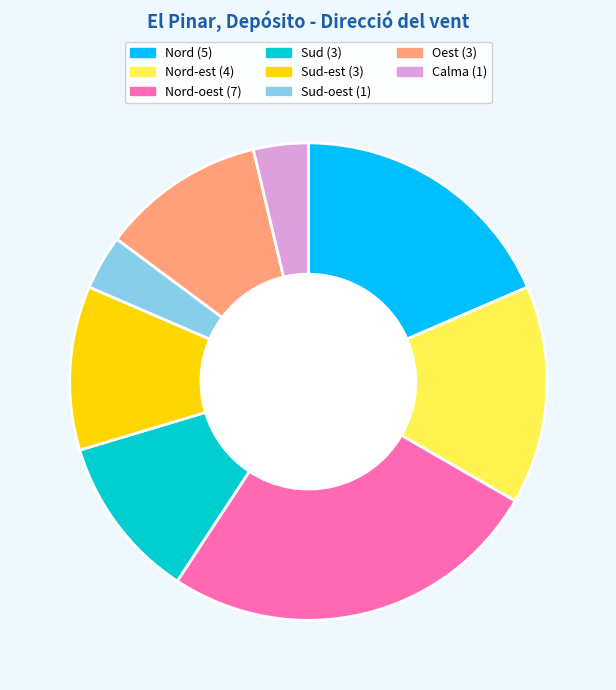

Count the number of slices in the pie.

8